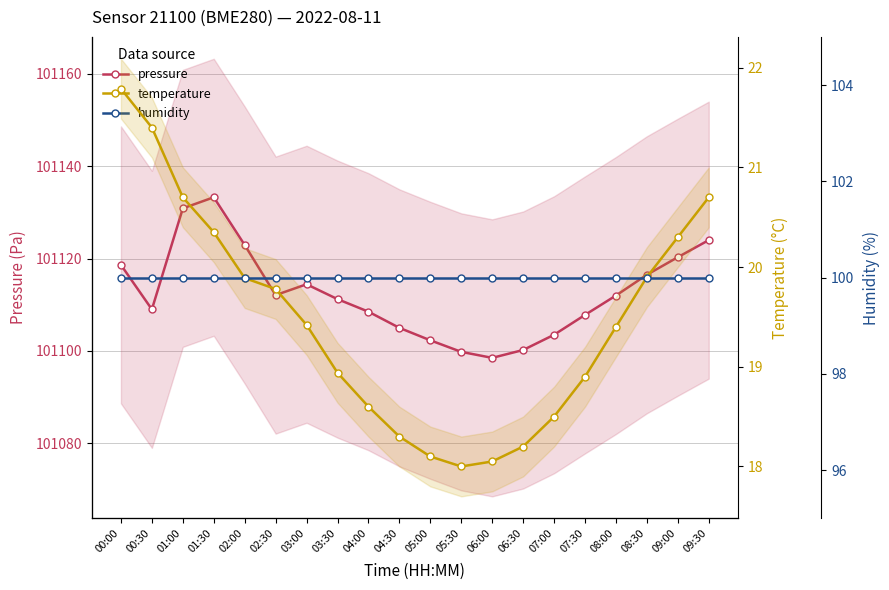

What is the difference between the maximum and minimum values in the pressure series?

34.8